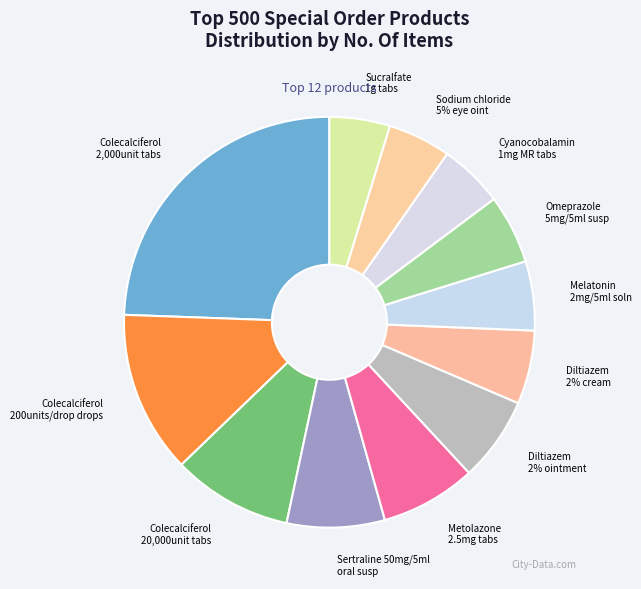

To the nearest percent, what is the average slice percentage?

8%